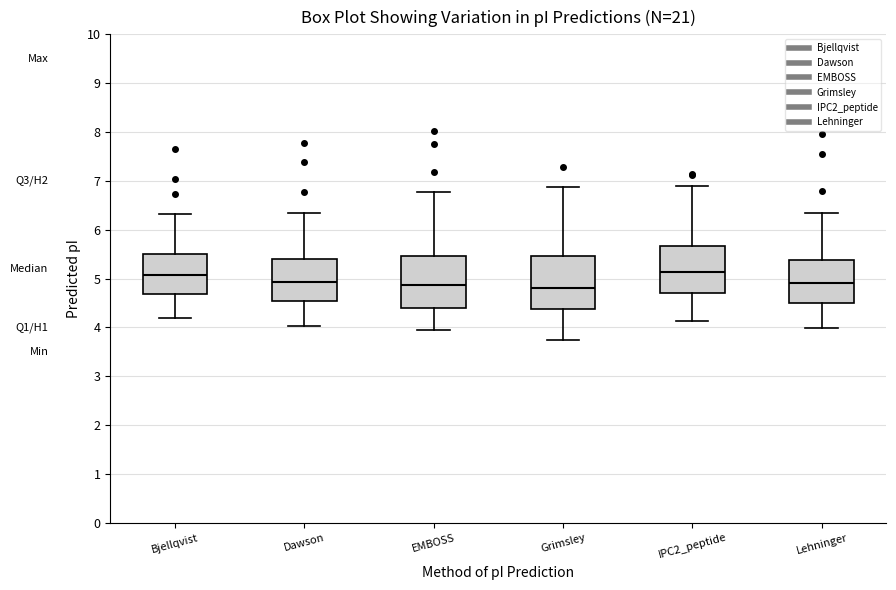

Reading left to right, read every box against the y-axis: the position of its median line, the range the box covers, and the ends of its whiskers. The values are not printed on the chart, so give them approximately, as read against the axis.

Bjellqvist: median 5.1, box 4.7 to 5.5, whiskers 4.2 to 6.3
Dawson: median 4.9, box 4.5 to 5.4, whiskers 4.0 to 6.3
EMBOSS: median 4.9, box 4.4 to 5.5, whiskers 3.9 to 6.8
Grimsley: median 4.8, box 4.4 to 5.5, whiskers 3.7 to 6.9
IPC2_peptide: median 5.1, box 4.7 to 5.7, whiskers 4.1 to 6.9
Lehninger: median 4.9, box 4.5 to 5.4, whiskers 4.0 to 6.3